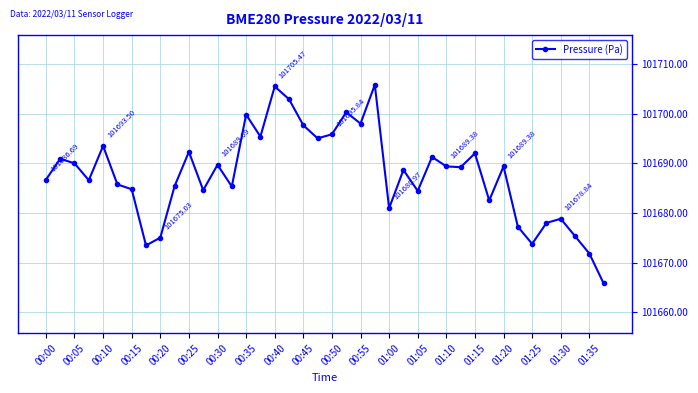

True or false: there are more than 0 points higher than both neighbors.

True